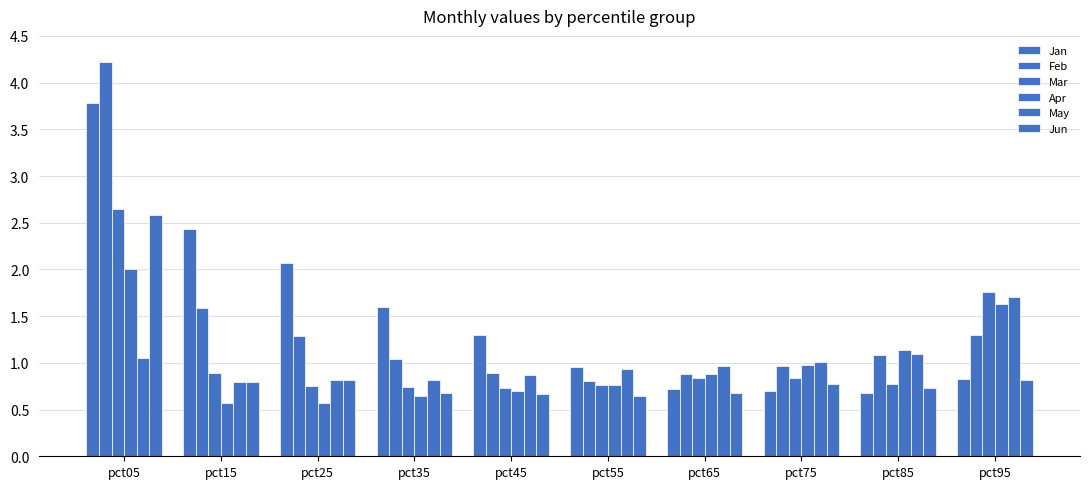

At pct65, list the series in order from largest to smallest.

May, Apr, Feb, Mar, Jan, Jun